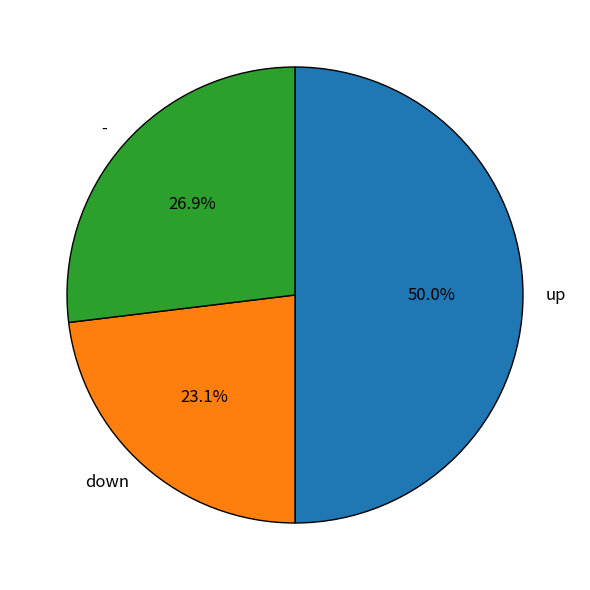

Does down account for over 50% of the chart?

No